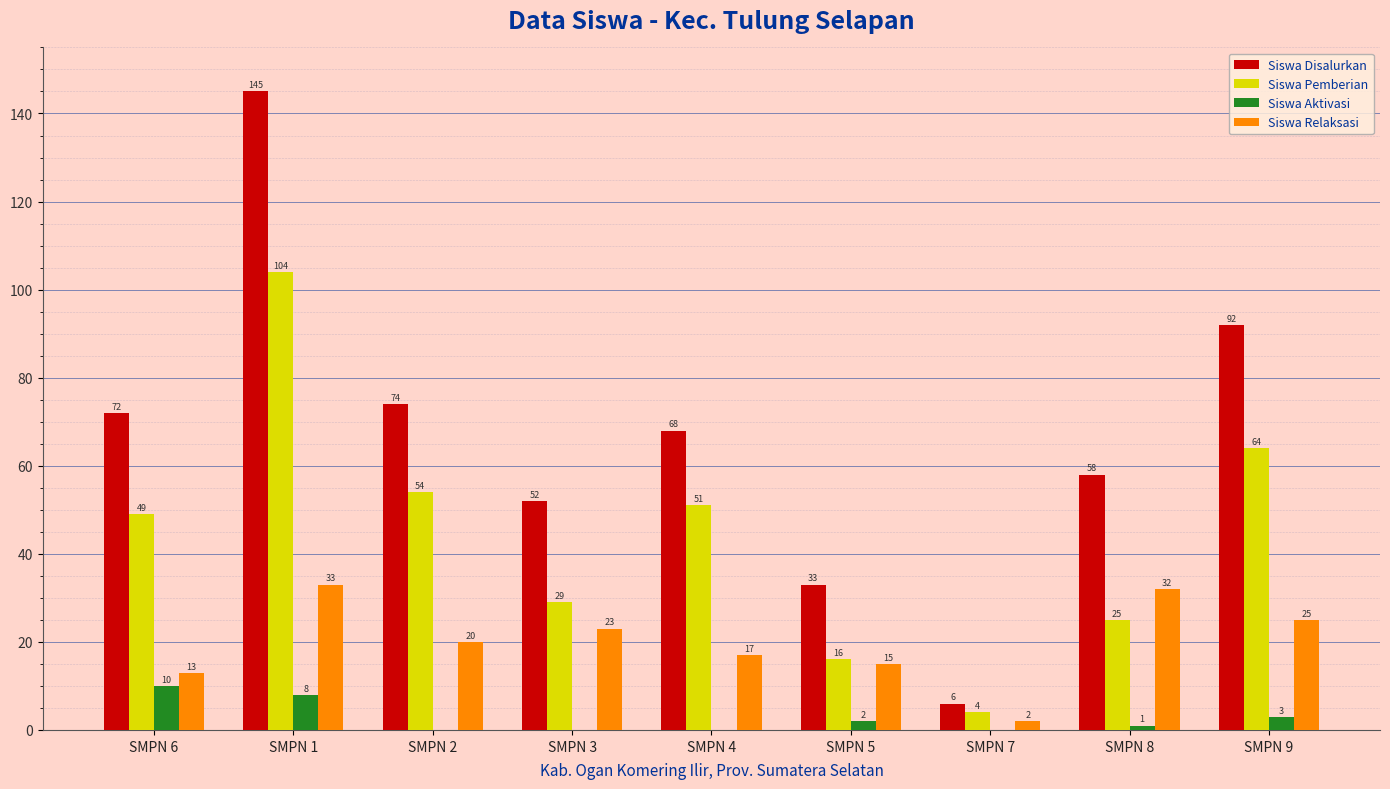

At which category is the sum across all series the highest?

SMPN 1